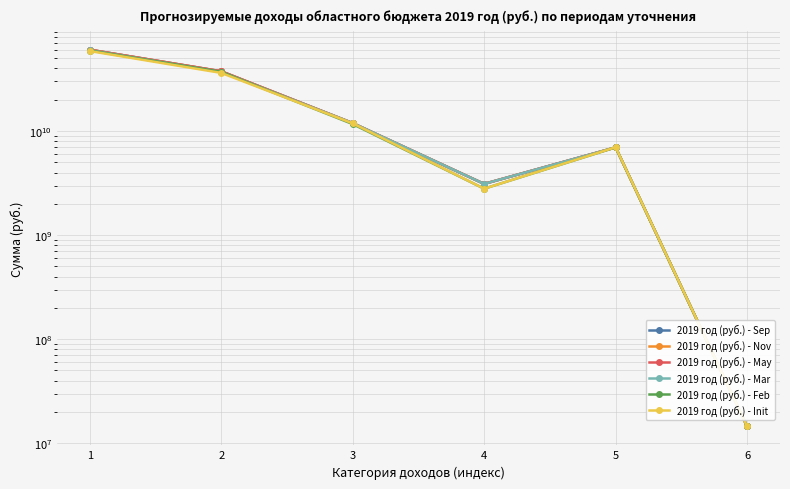

Count the number of data series in this chart.

6